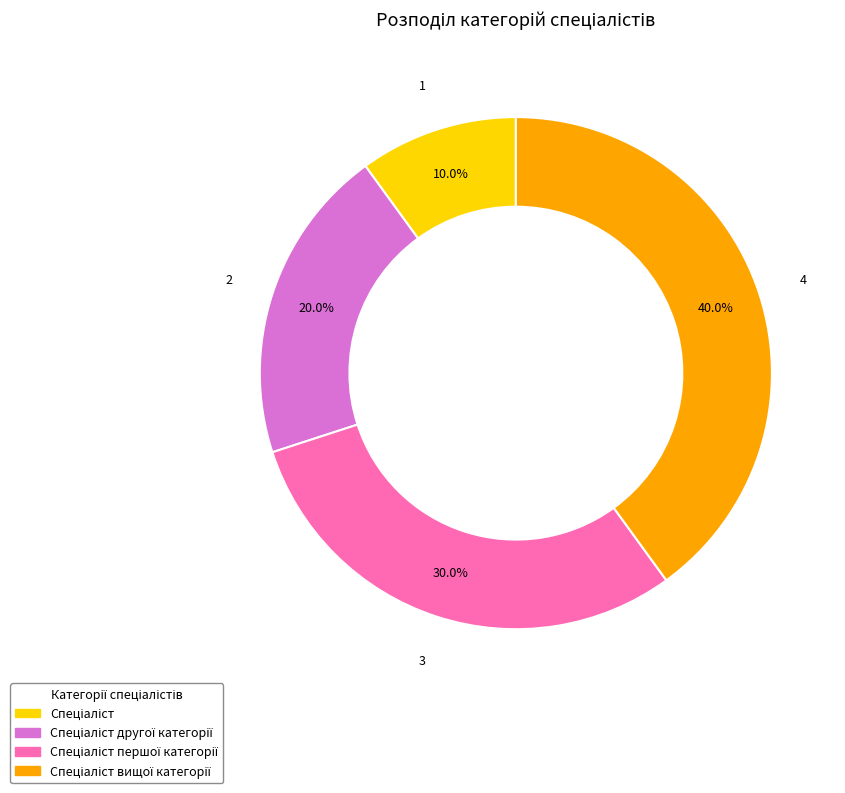

What percentage is the Спеціаліст slice, to the nearest percent?

10%